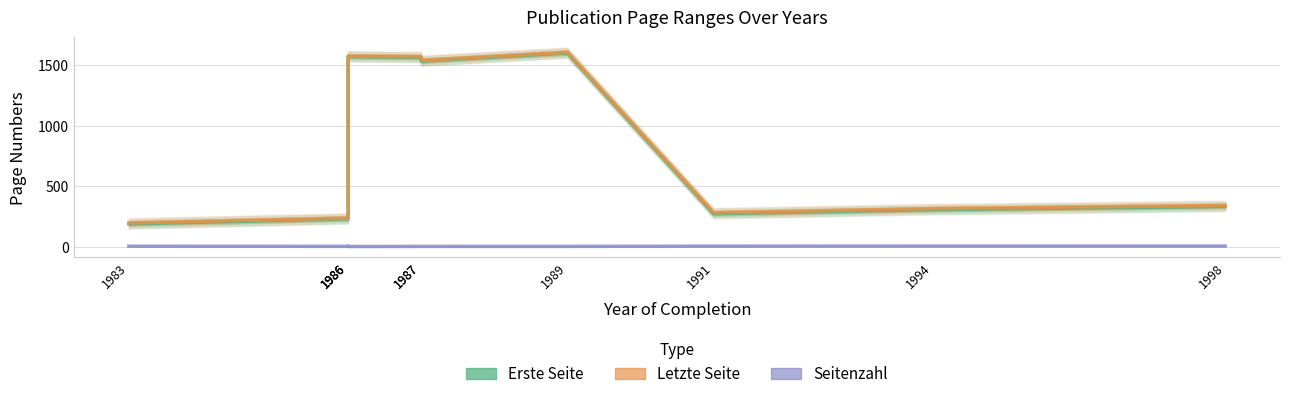

Where is Letzte Seite nearest to the value 901?

1998